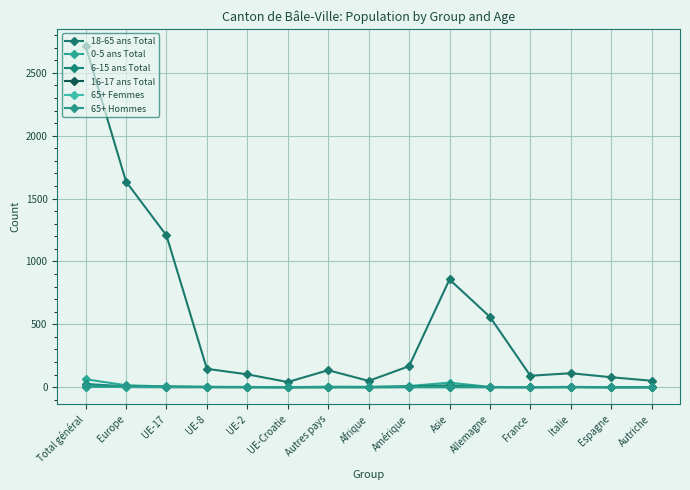

Is this an area chart (filled region under the line)?

No